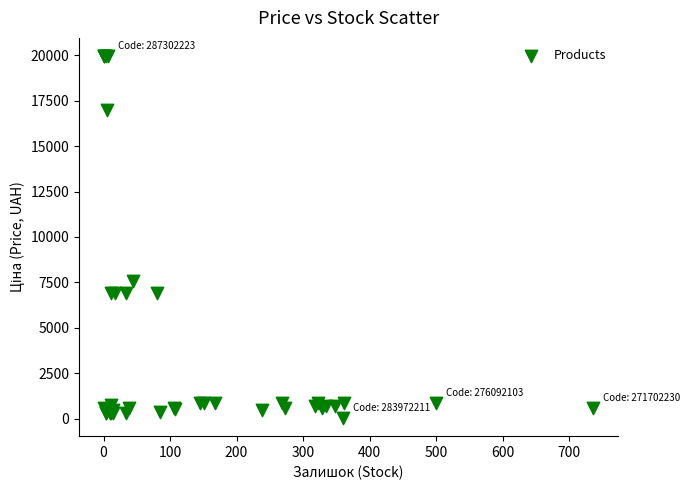

What Y value in the scatter plot is closest to 9998?

7596.5